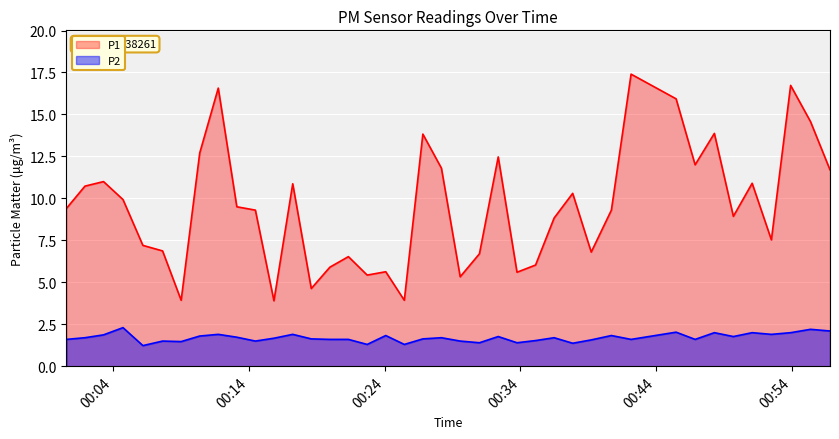

Count the number of data series in this chart.

2